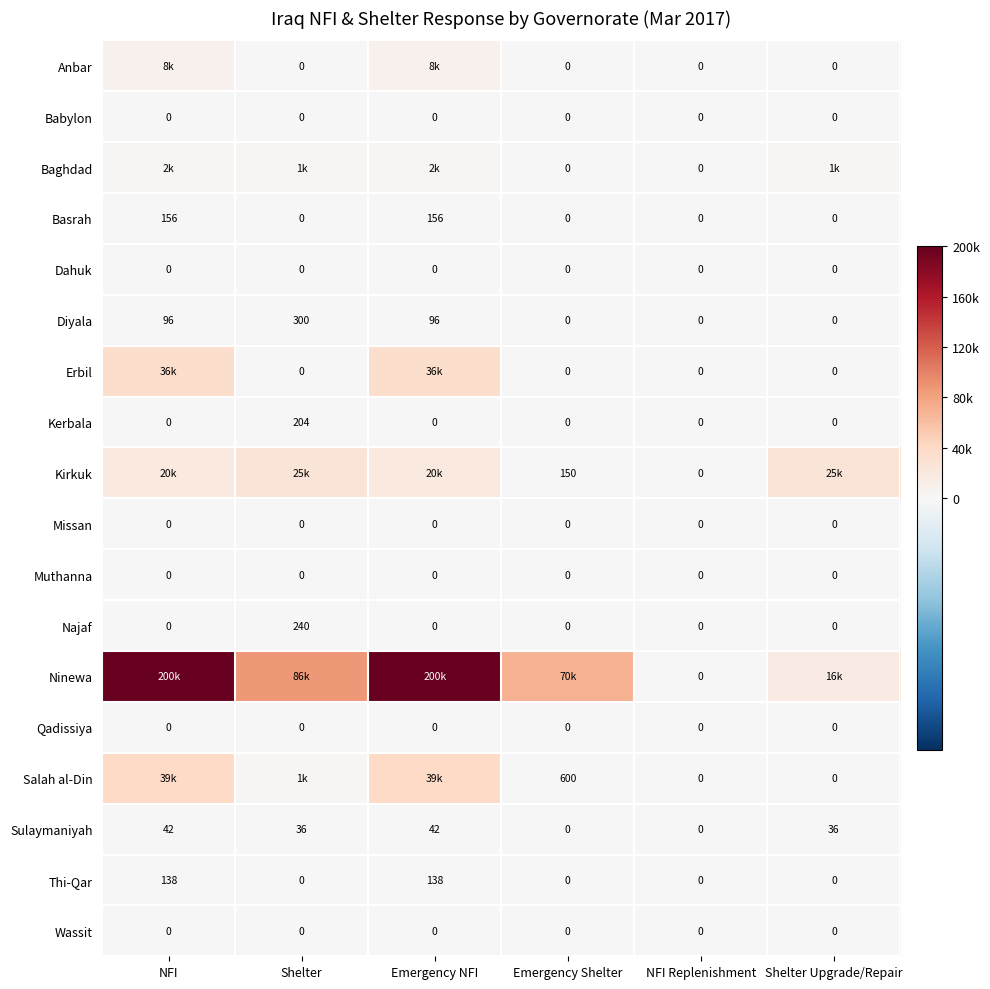

How many categories are shown in the chart?

6